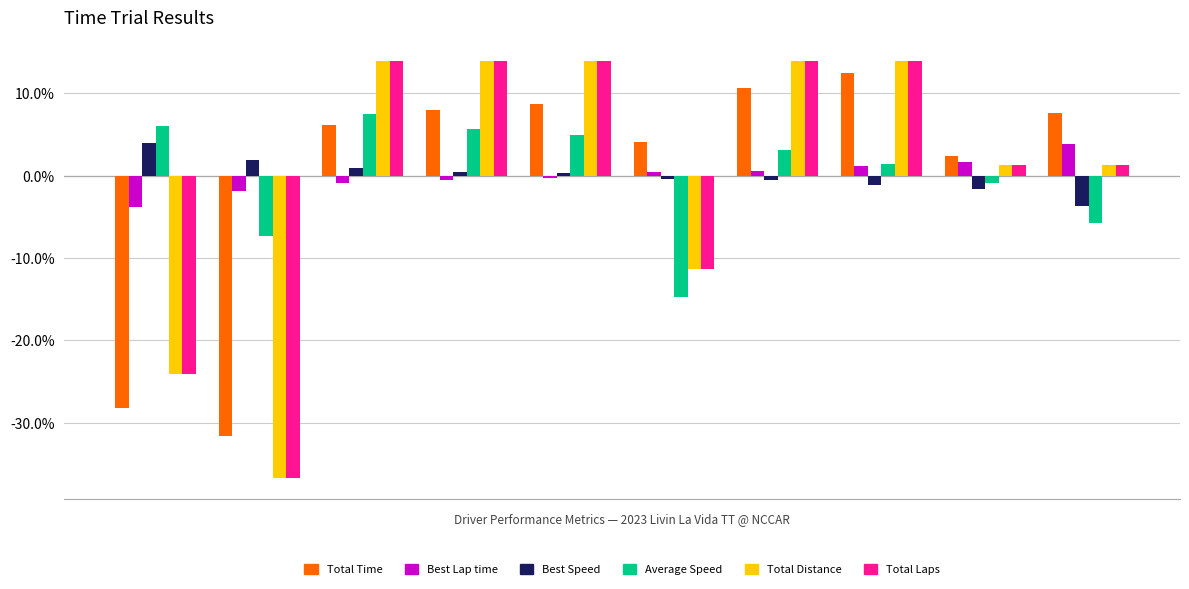

What is the highest value of the Average Speed series?

7.5